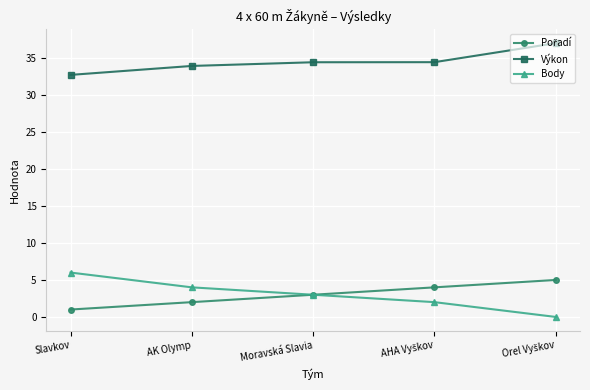

What is the total value across all series at AK Olymp?

39.9